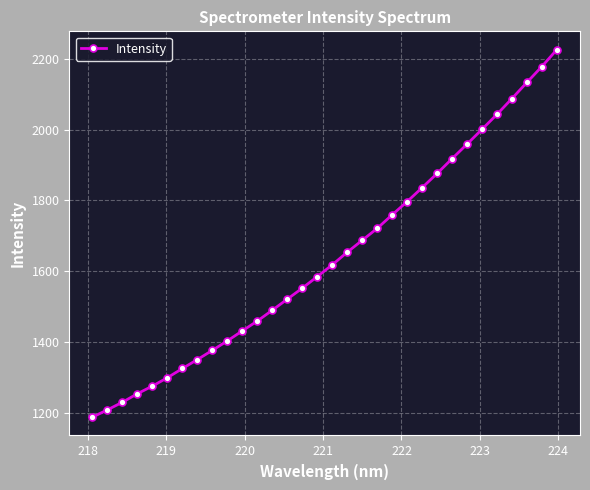

What is the minimum value shown in the chart?

1187.6